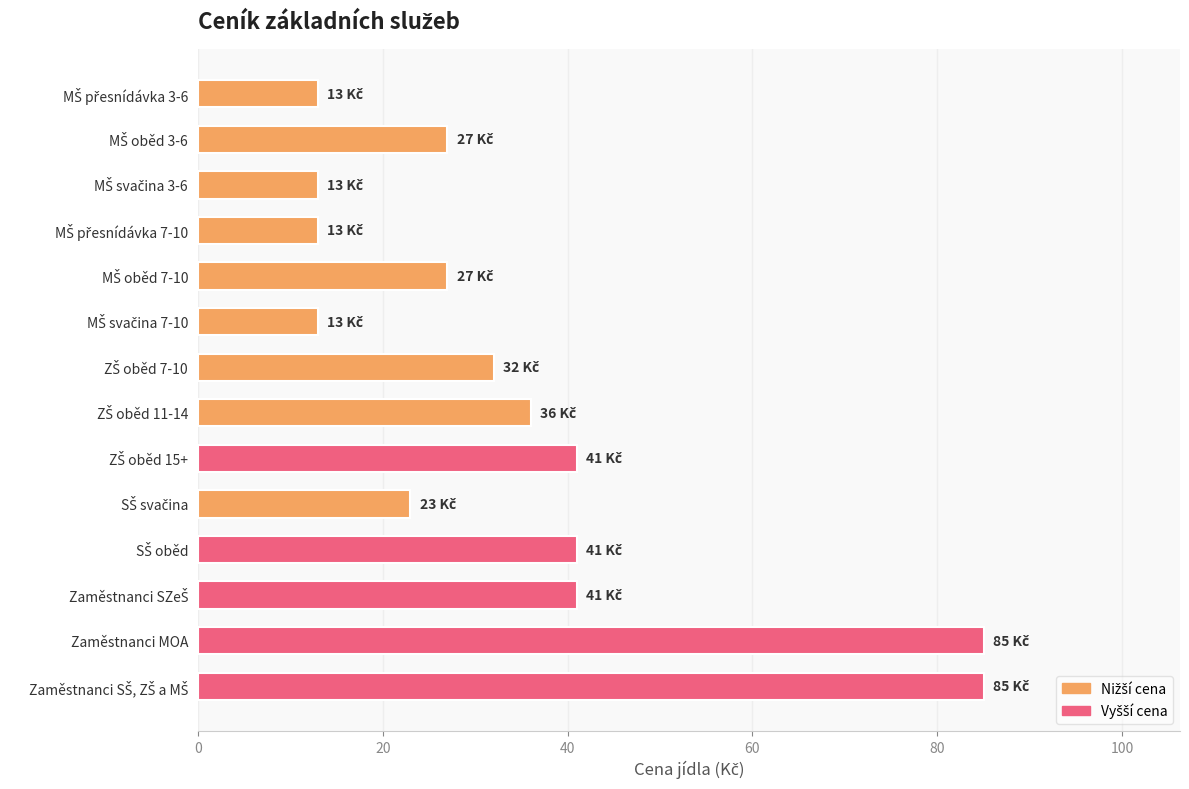

What is the greatest value displayed?

85